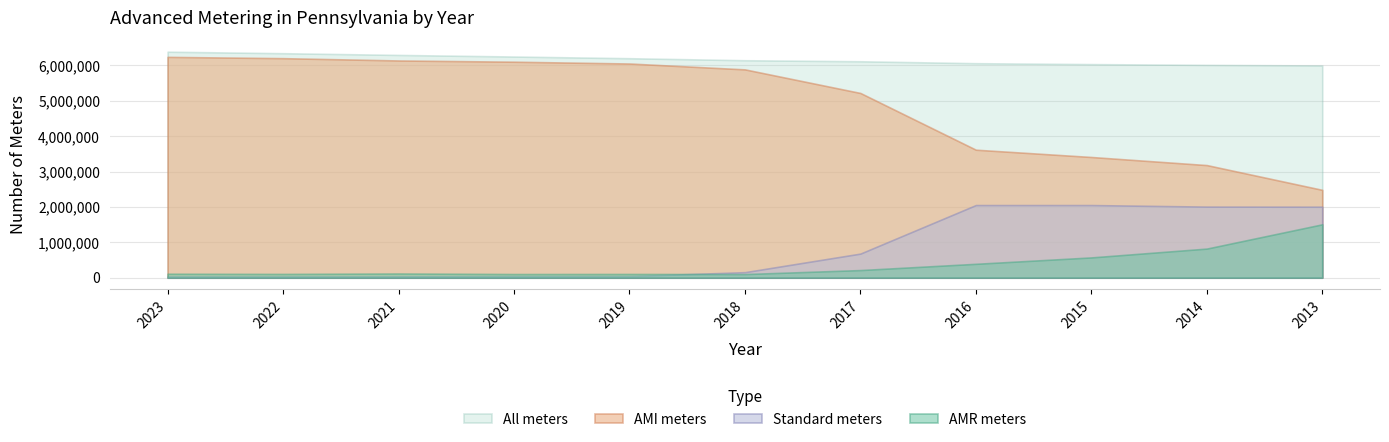

Reading right to left, what are all the values shown in this chart?

AMR meters: 1508995	822579	573061	392201	215265	102504	105731	103843	119426	106584	112163
AMI meters: 2483087	3183372	3412095	3618205	5221850	5888690	6054793	6105437	6140722	6205701	6242190
Standard meters: 2006828	2009170	2053038	2053330	680852	156049	43842	42809	37132	33950	34163
All meters: 5998910	6015121	6038194	6063736	6117967	6147243	6204366	6252089	6297280	6346235	6388516